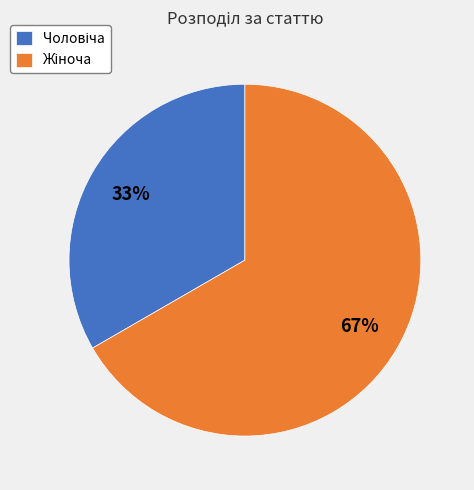

Is there any slice that represents more than half of the pie?

Yes